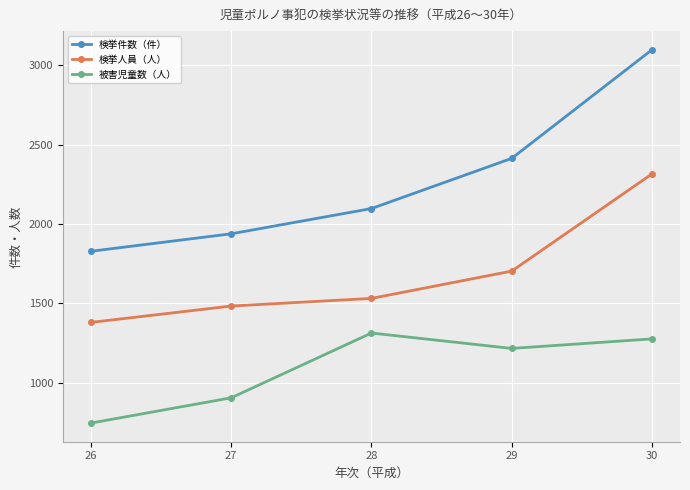

Is it true that 被害児童数（人） equals 1216 at 29?

True